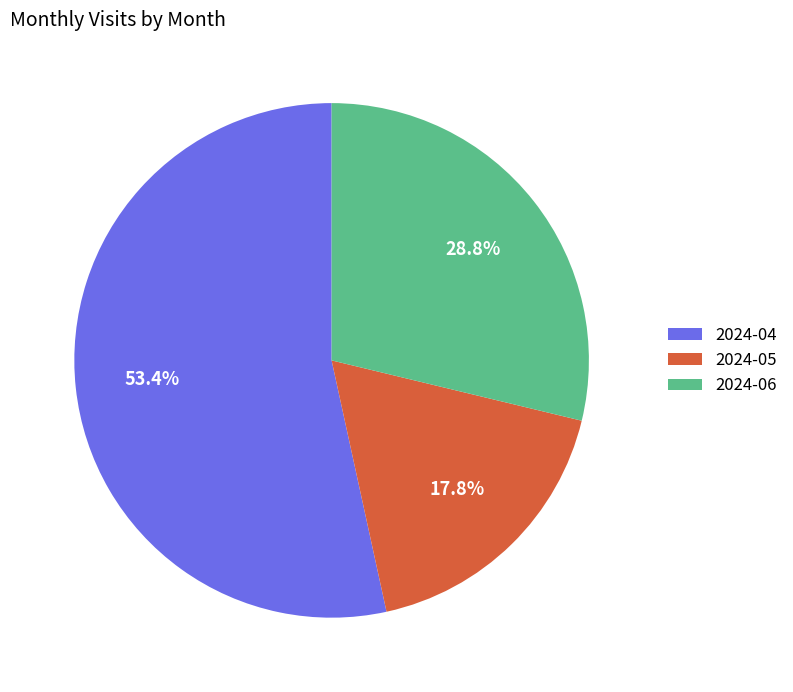

What percentage is the 2024-04 slice, to the nearest percent?

53%